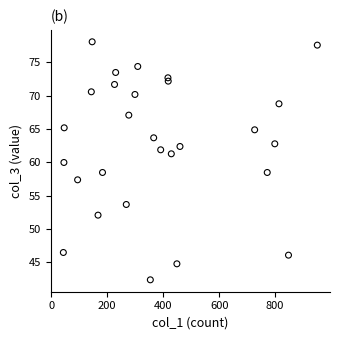

What is the range of X values (max minus min)?

908.0